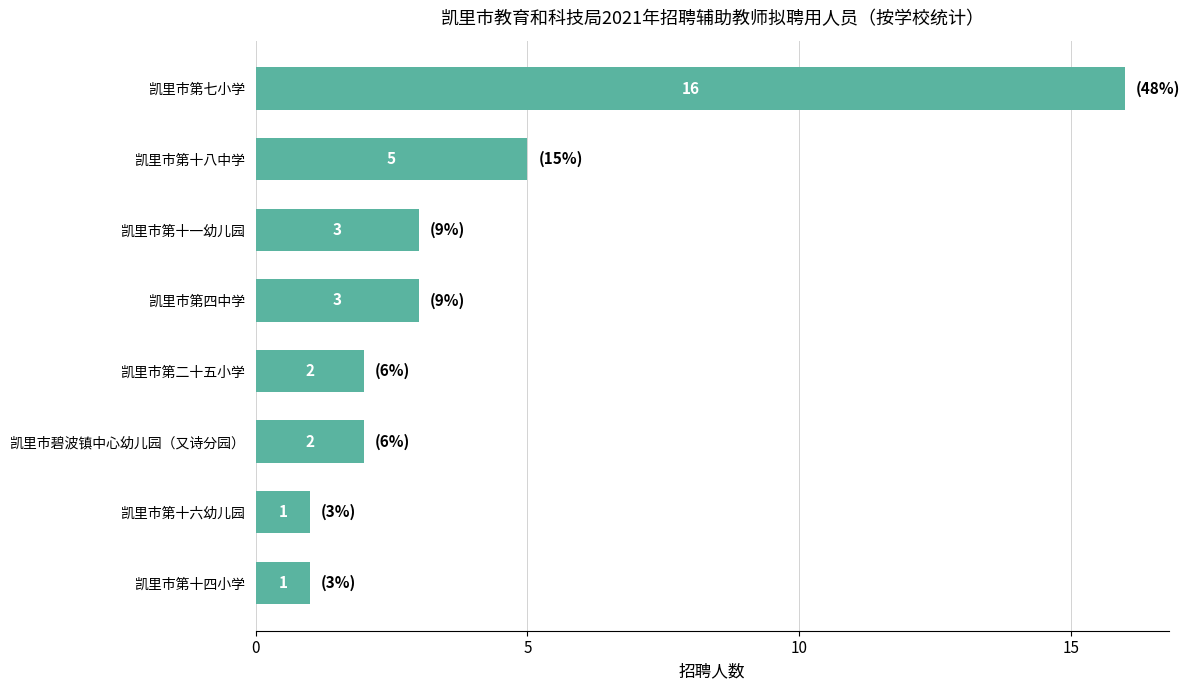

Which label corresponds to the largest value in the chart?

凯里市第七小学